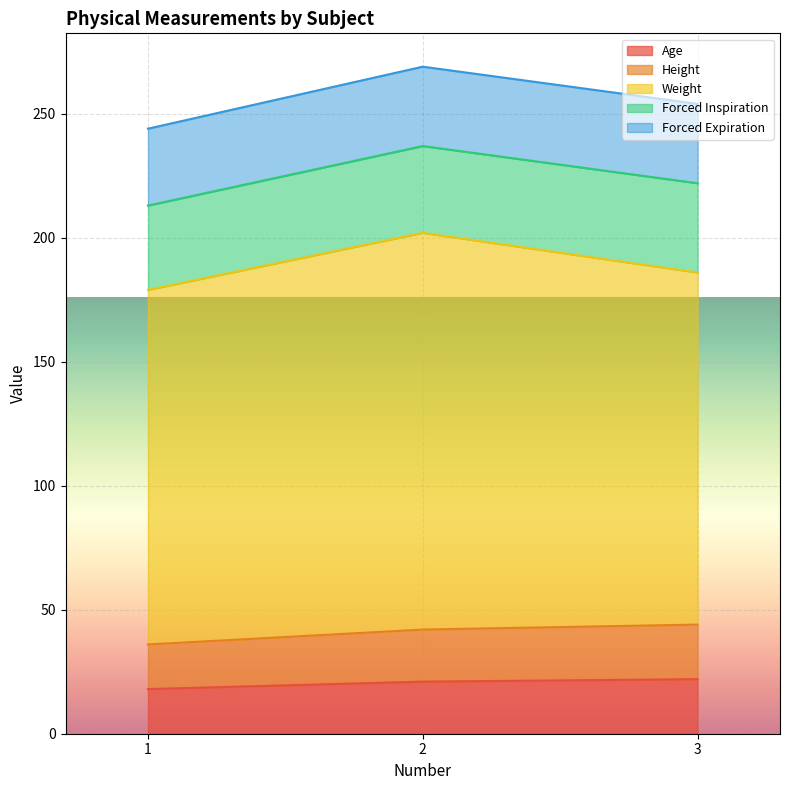

What is the value of the Forced Expiration point at the 3rd from the left?

32